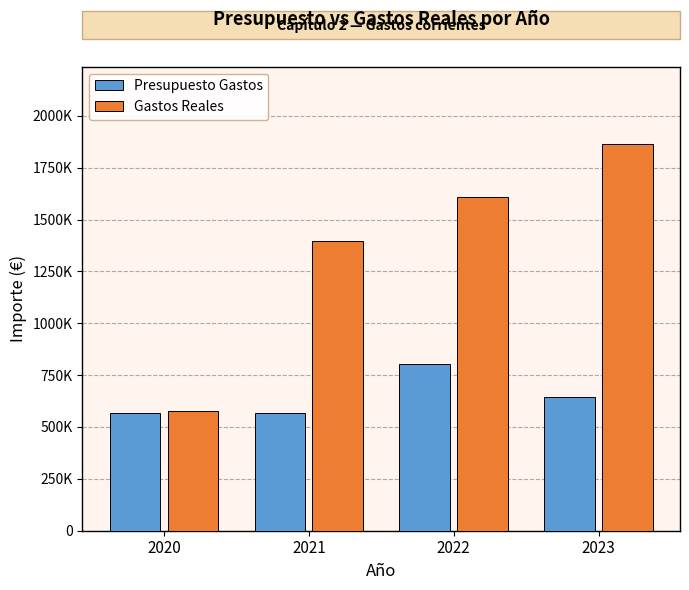

Are the bars horizontal?

No